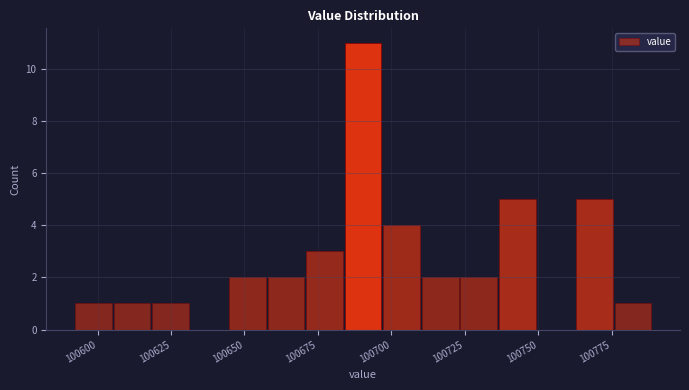

Read against the x-axis, roughly where is the centre of the tallest bar?

100690